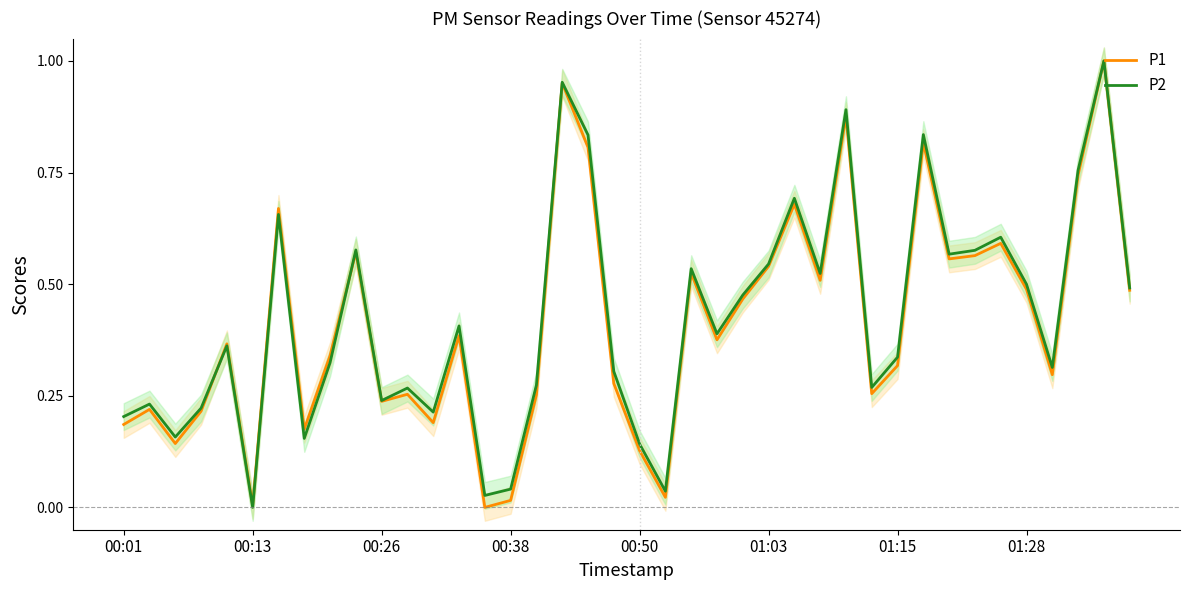

Is it true that P1 equals 0.5 at 39?

True